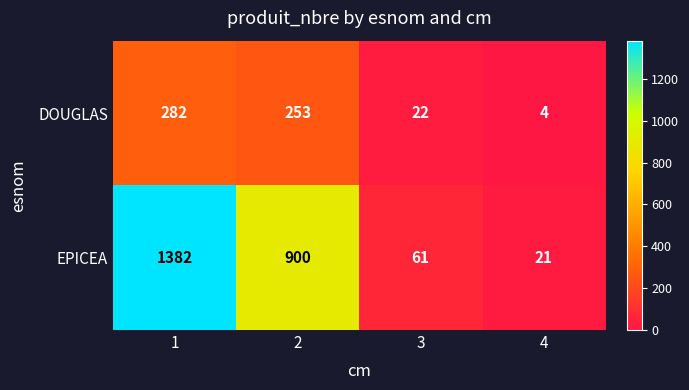

What is the minimum value shown in the chart?

4